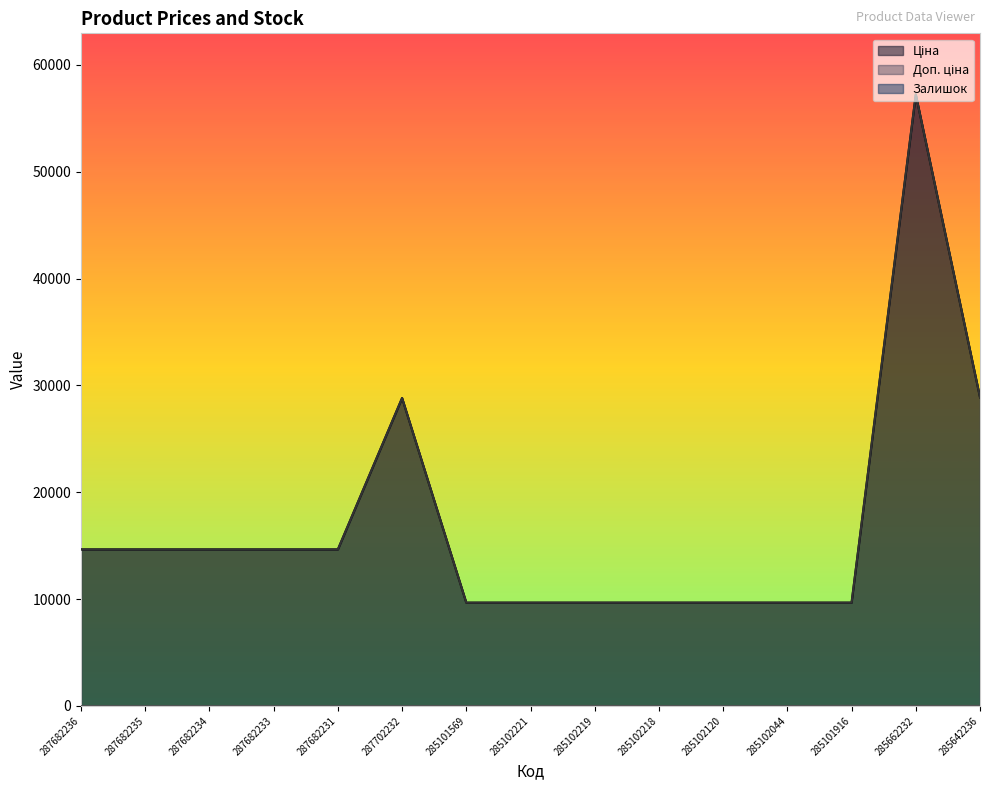

Which series has the largest total across all categories?

Ціна